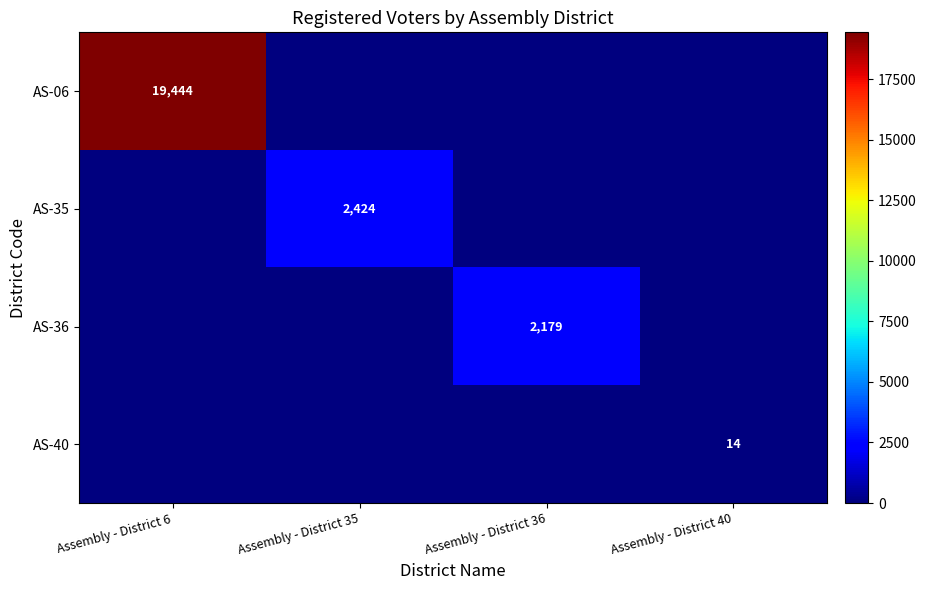

What is the sum of all AS-06 values?

19444